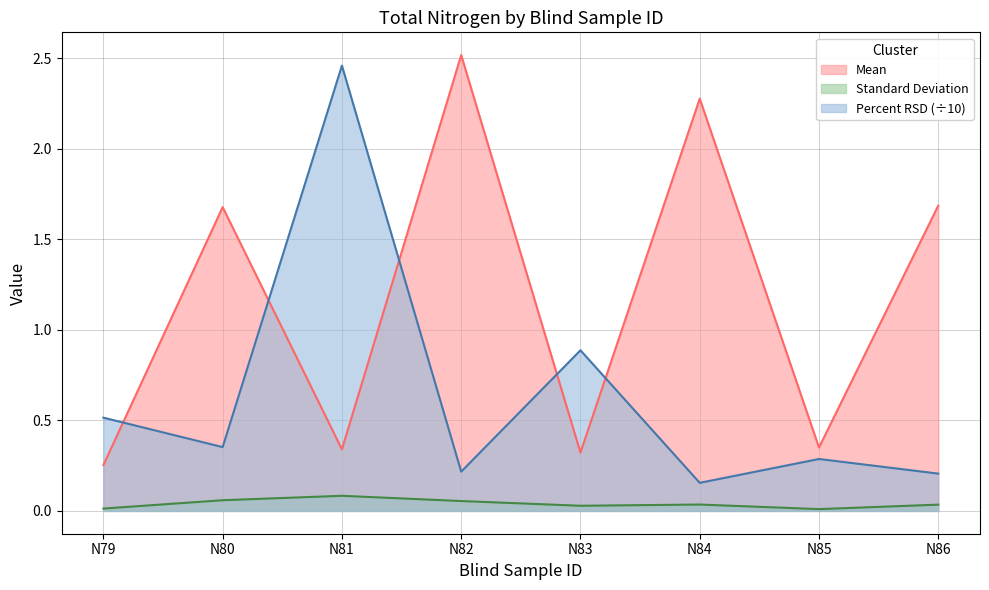

Between N80 and N81, which is larger?

N80